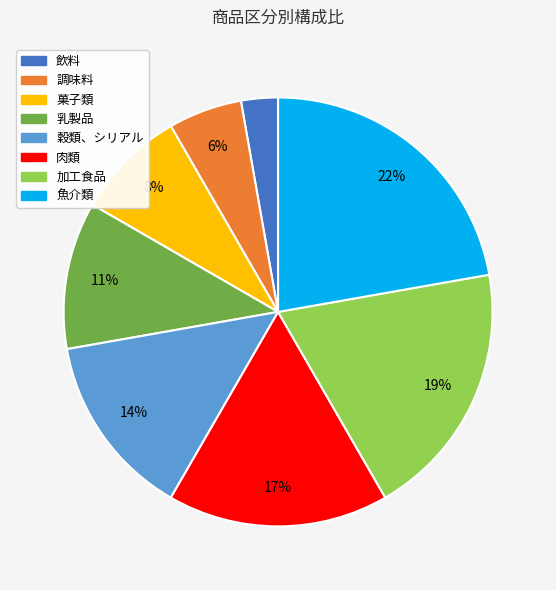

To the nearest percent, what is the combined percentage of 穀類、シリアル and 加工食品?

33%